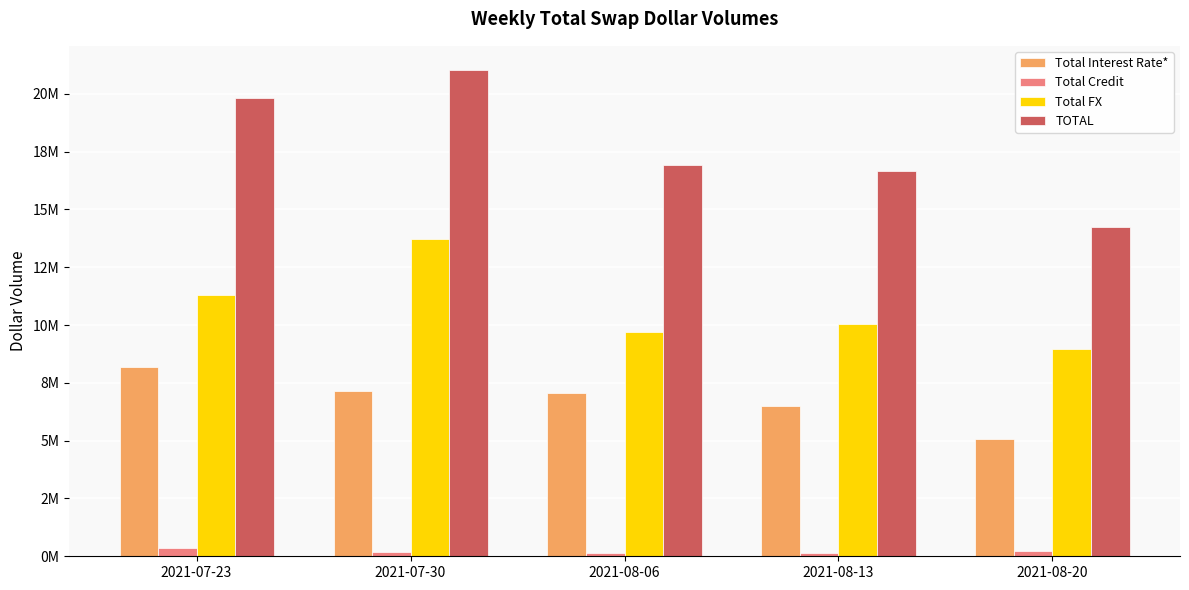

Are the bars horizontal?

No